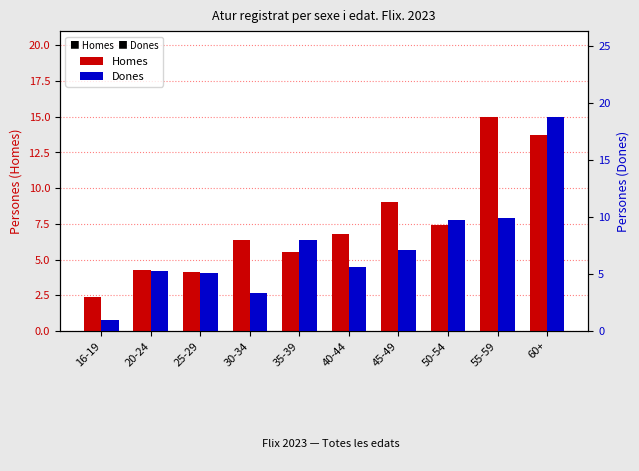

List the series in order of their peak value, highest first.

Dones, Homes